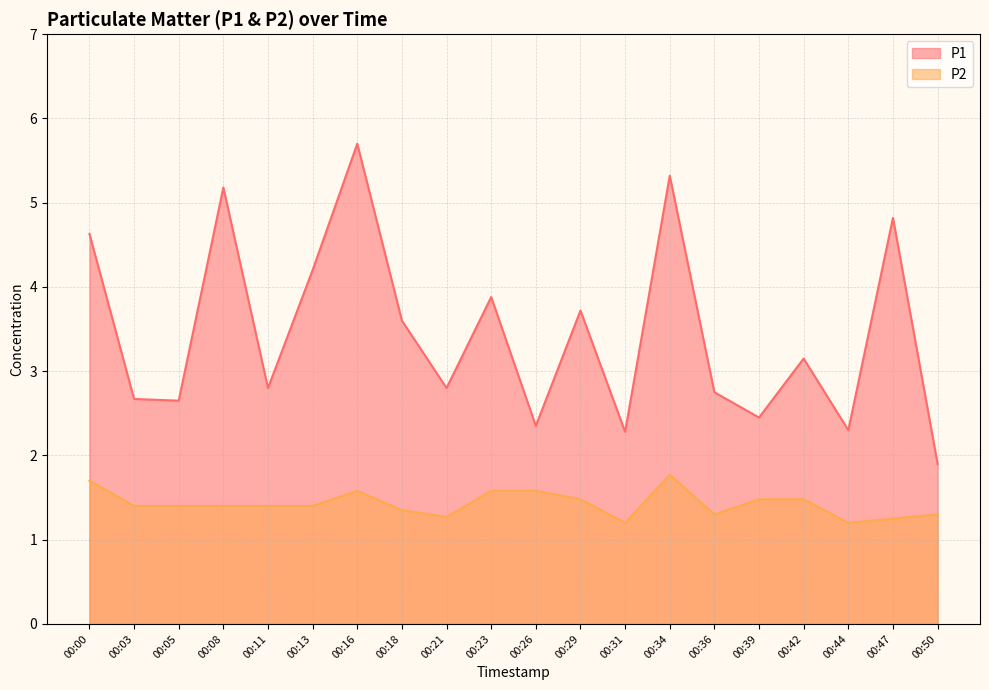

Which series has the largest range (max minus min)?

P1